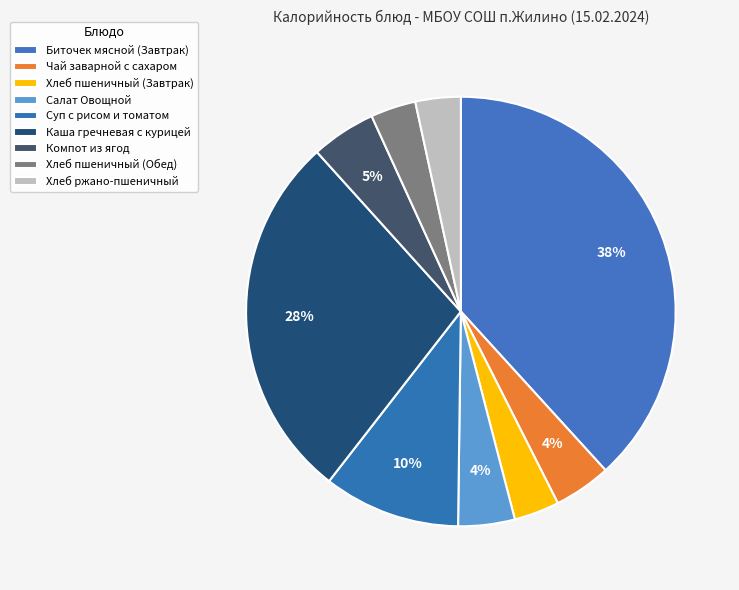

To the nearest percent, what portion does Хлеб ржано-пшеничный represent?

3%